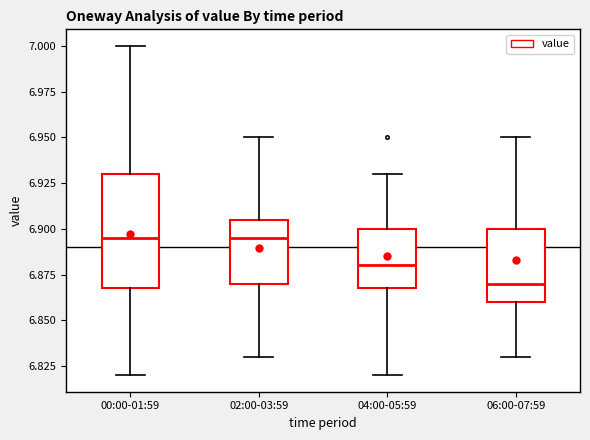

Reading left to right, transcribe this box plot: for each box, give where its median line is, the range the box spans, and where its two whiskers end, as read against the y-axis. The values are not printed on the chart, so give them approximately, as read against the axis.

00:00-01:59: median 6.895, box 6.870 to 6.930, whiskers 6.820 to 7.000
02:00-03:59: median 6.895, box 6.870 to 6.905, whiskers 6.830 to 6.950
04:00-05:59: median 6.880, box 6.870 to 6.900, whiskers 6.820 to 6.930
06:00-07:59: median 6.870, box 6.860 to 6.900, whiskers 6.830 to 6.950